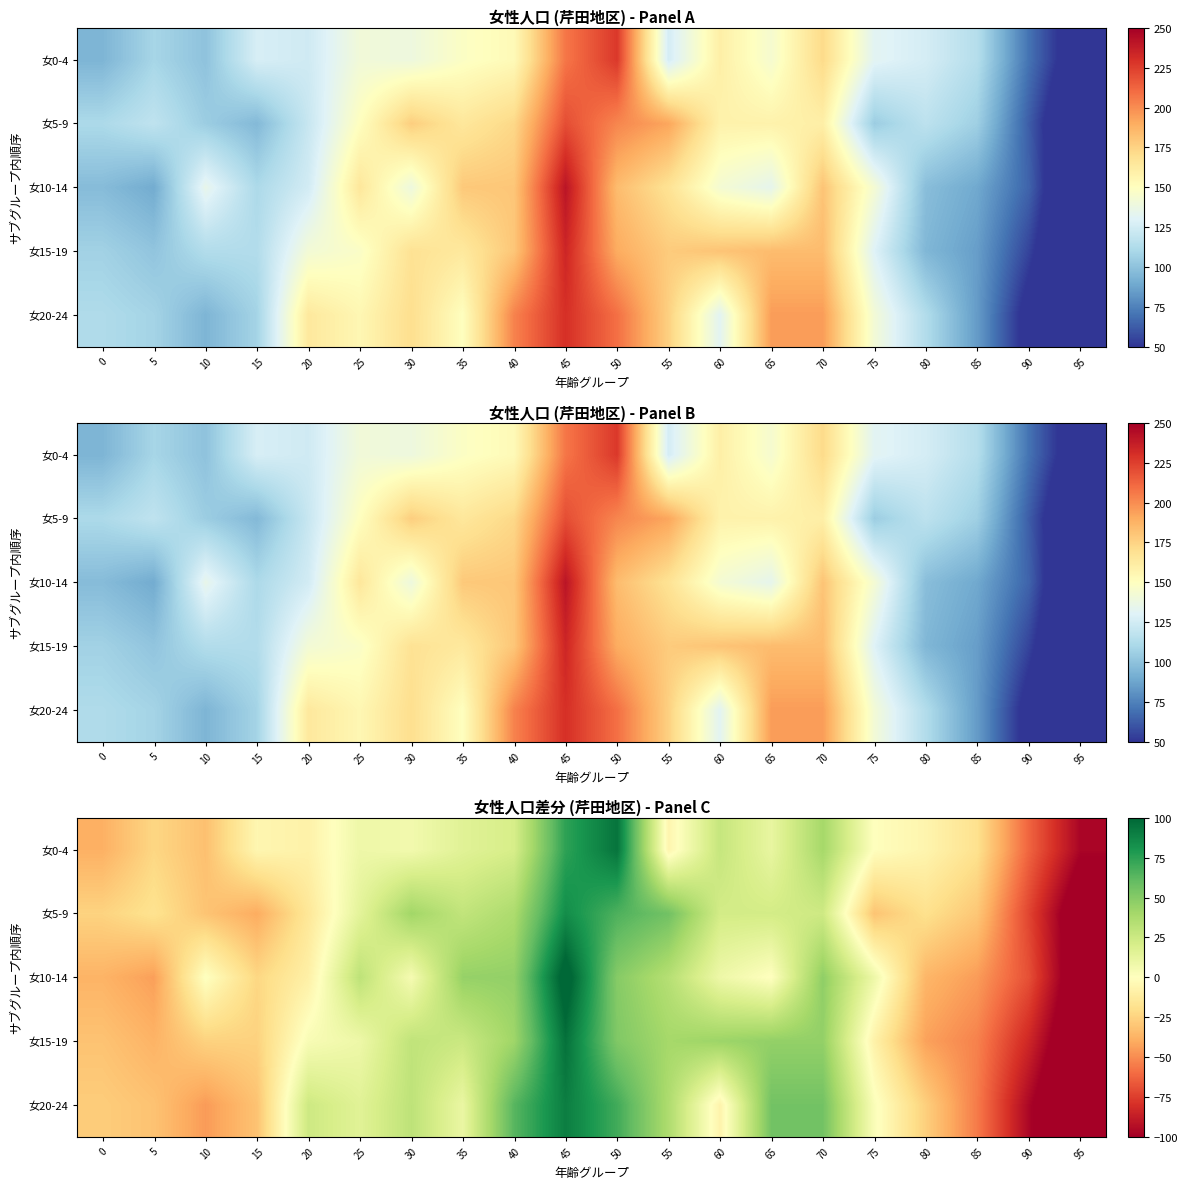

Which category has the lowest value across all series?

95